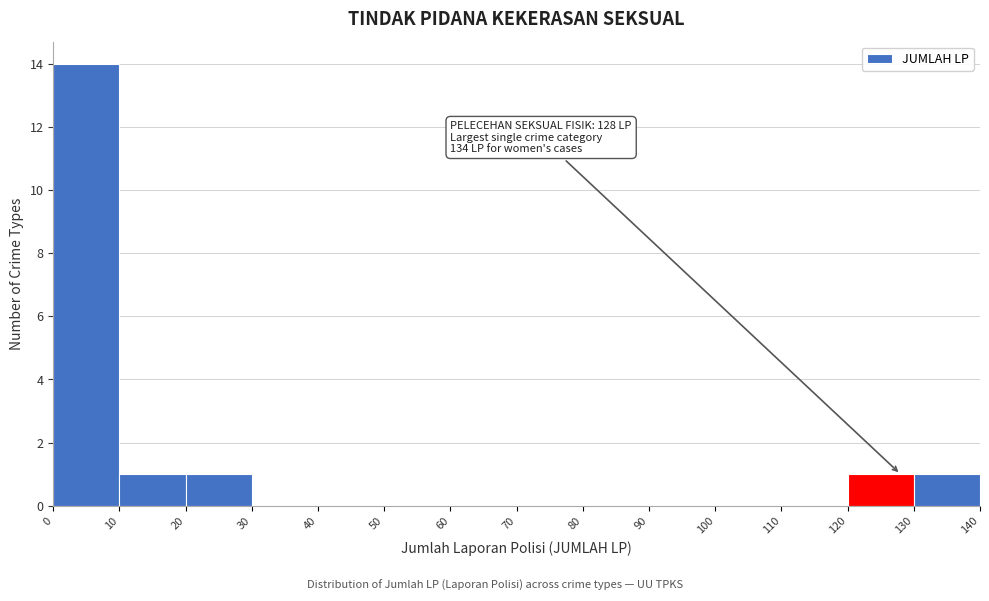

Over which range of the x-axis is the bar tallest?

0 to 10